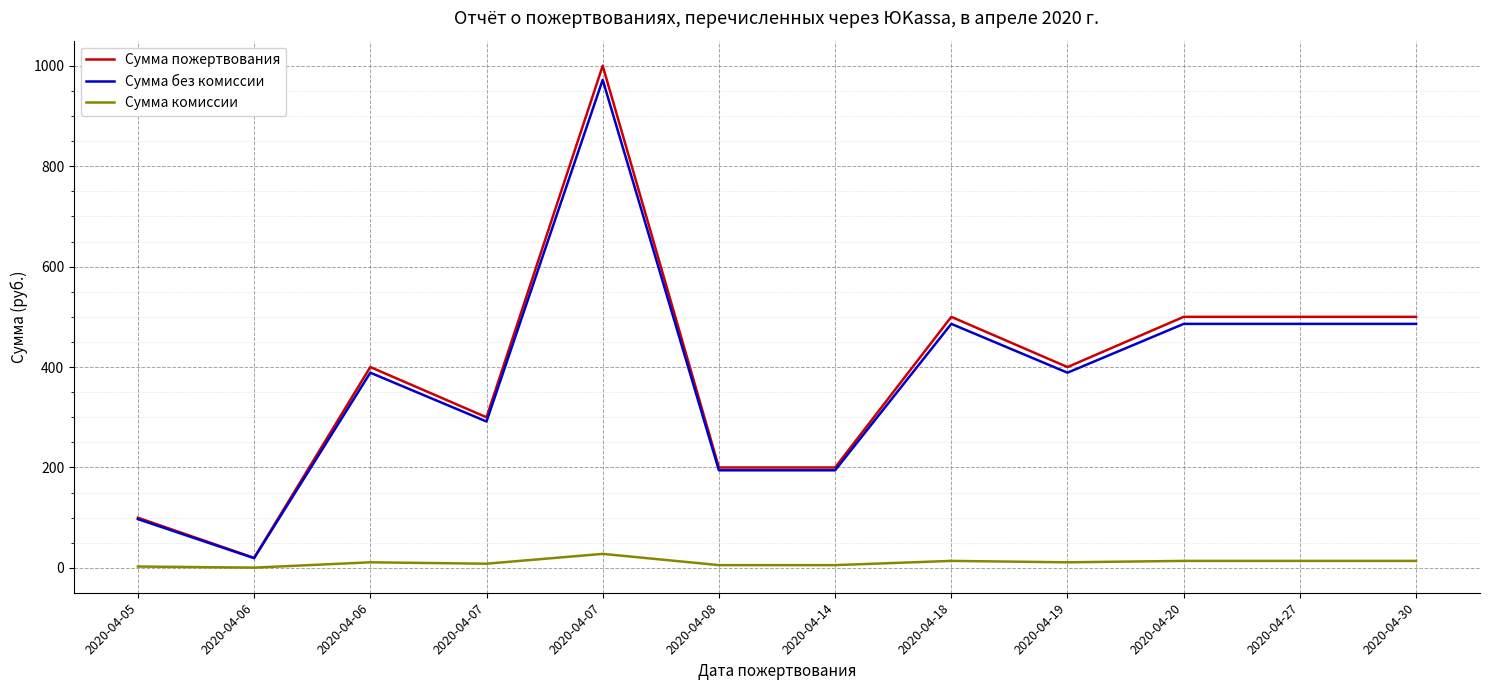

How many lines are shown in the chart?

3